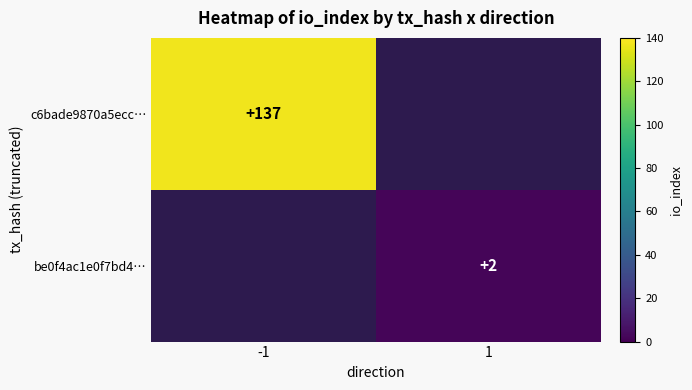

True or false: be0f4ac1e0f7bd4… has a value of 2 at 1.

True